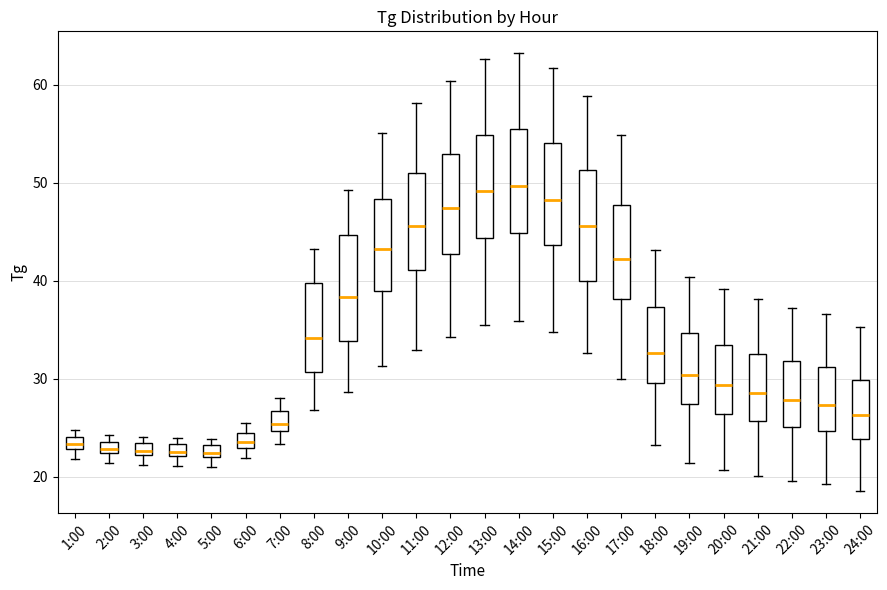

Where does the upper whisker of the box for 6:00 end on the y-axis? The values are not printed on the chart, so give them approximately, as read against the axis.

26